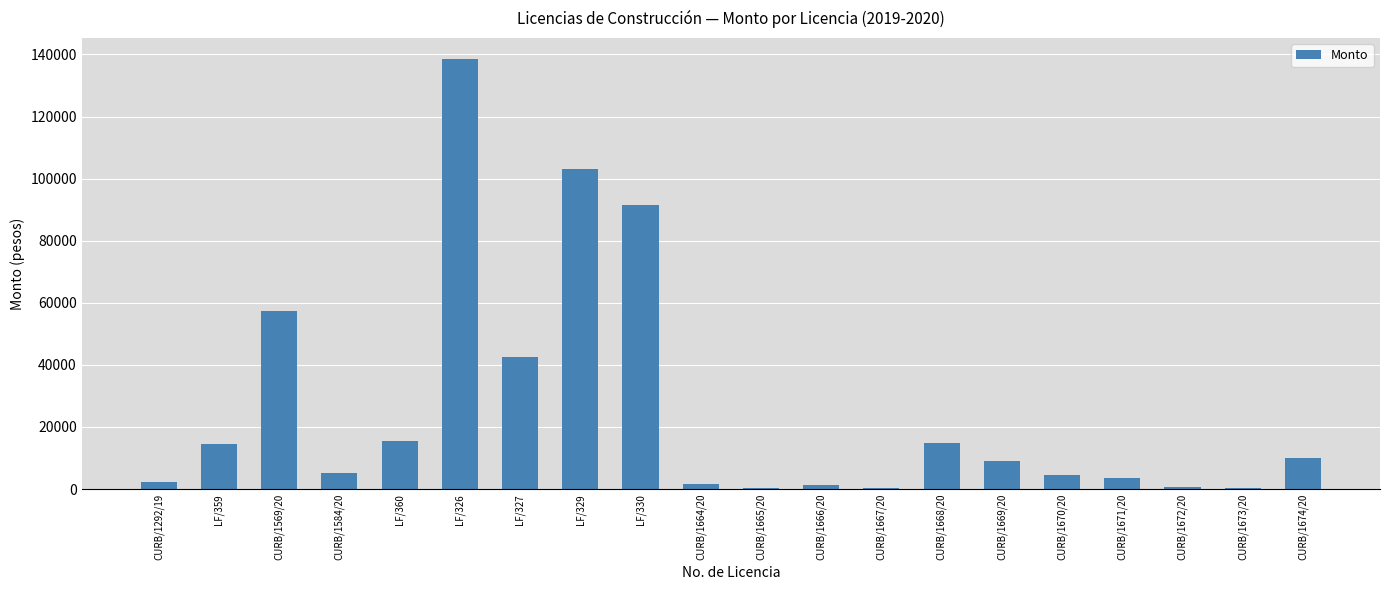

Which has a higher value, CURB/1668/20 or CURB/1671/20?

CURB/1668/20